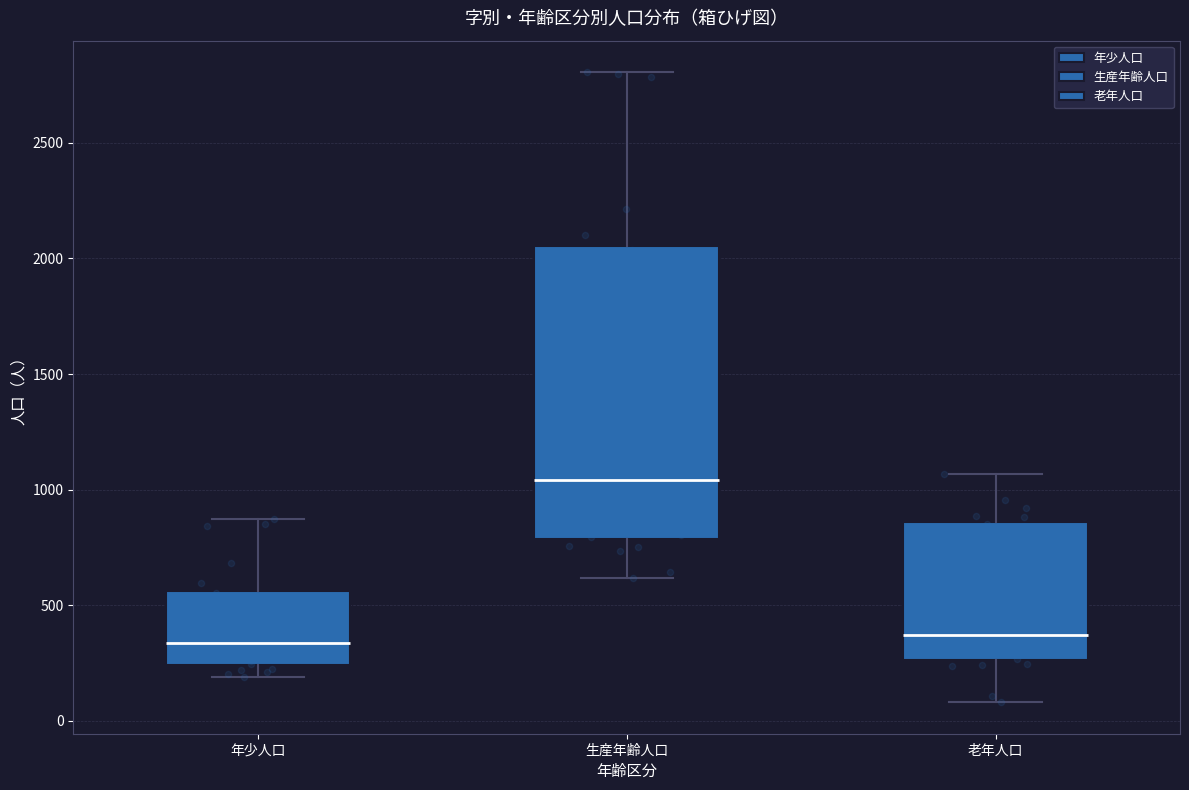

Reading left to right, read every box against the y-axis: the position of its median line, the range the box covers, and the ends of its whiskers. The values are not printed on the chart, so give them approximately, as read against the axis.

年少人口: median 350, box 250 to 550, whiskers 200 to 850
生産年齢人口: median 1050, box 800 to 2050, whiskers 600 to 2800
老年人口: median 350, box 250 to 850, whiskers 100 to 1050